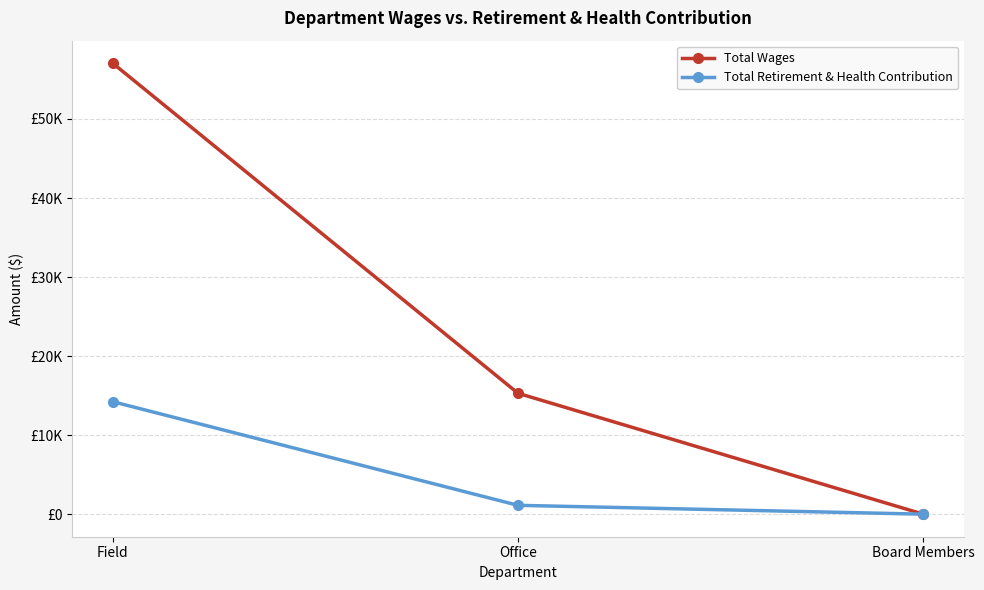

What are all the series names shown in the legend?

Total Wages, Total Retirement & Health Contribution